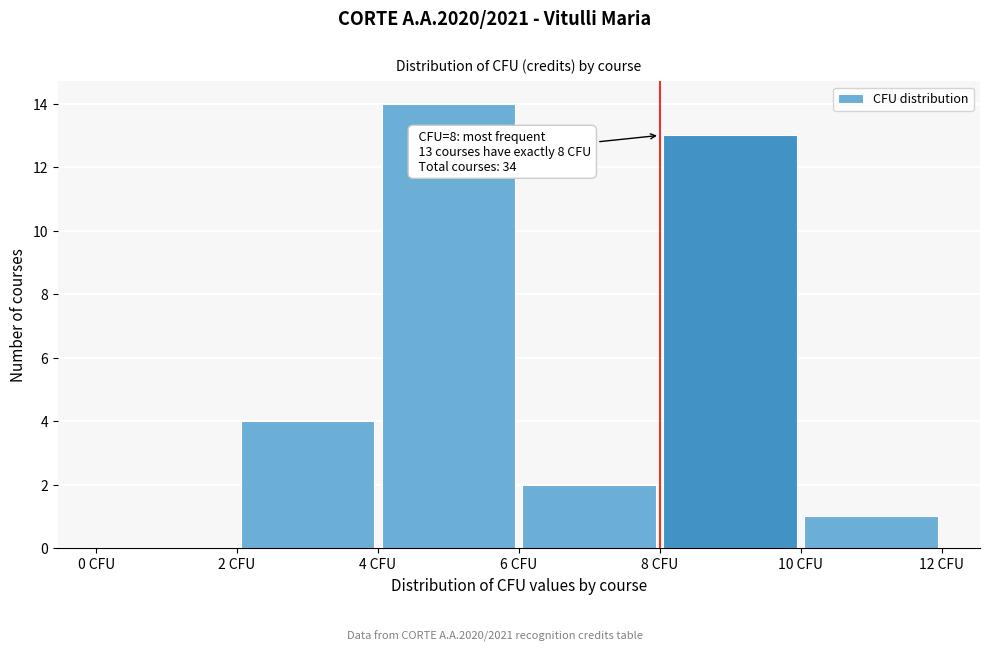

Which range on the x-axis has the tallest bar?

4 to 6